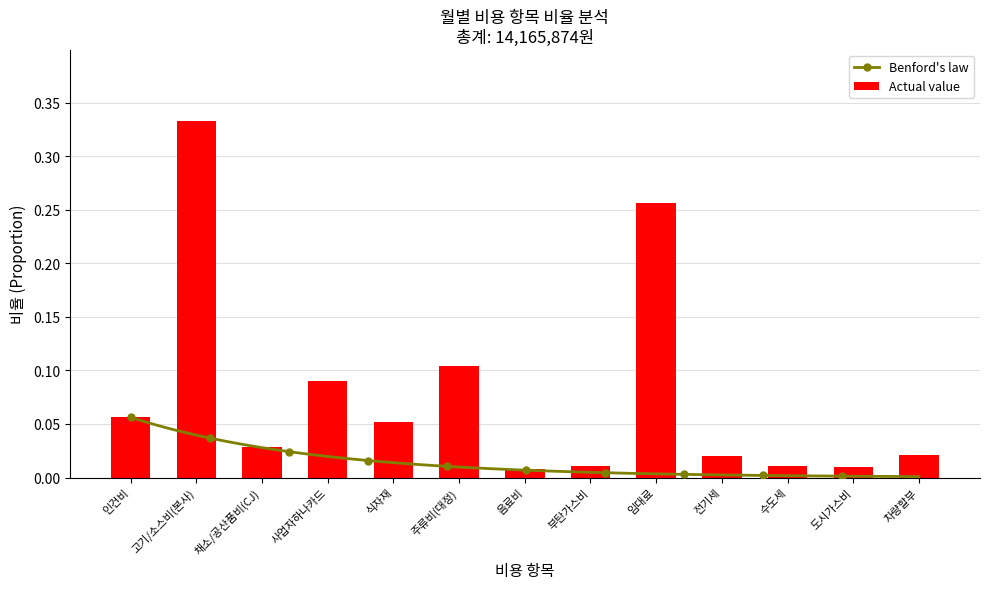

Rank the categories by value from lowest to highest.

음료비, 도시가스비, 수도세, 부탄가스비, 전기세, 차량할부, 채소/공산품비(CJ), 식자재, 인건비, 사업자하나카드, 주류비(대정), 임대료, 고기/소스비(본사)